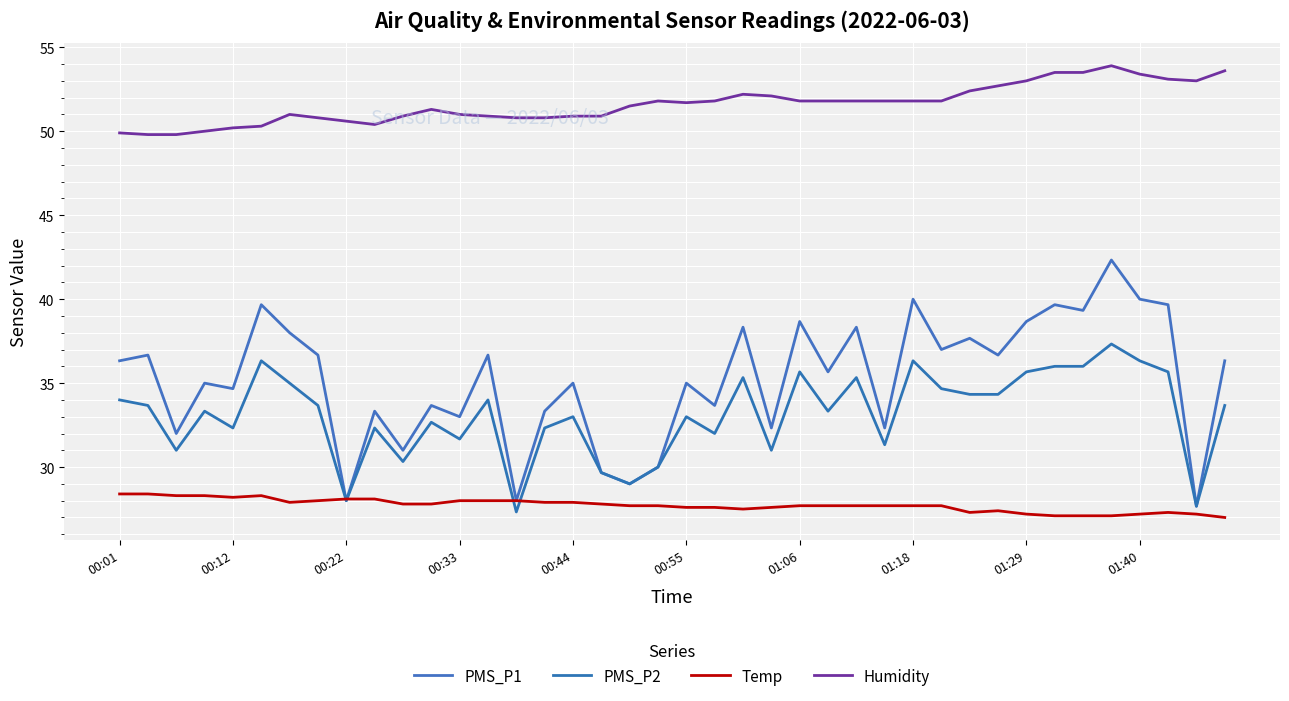

At which category is the sum across all series the highest?

35